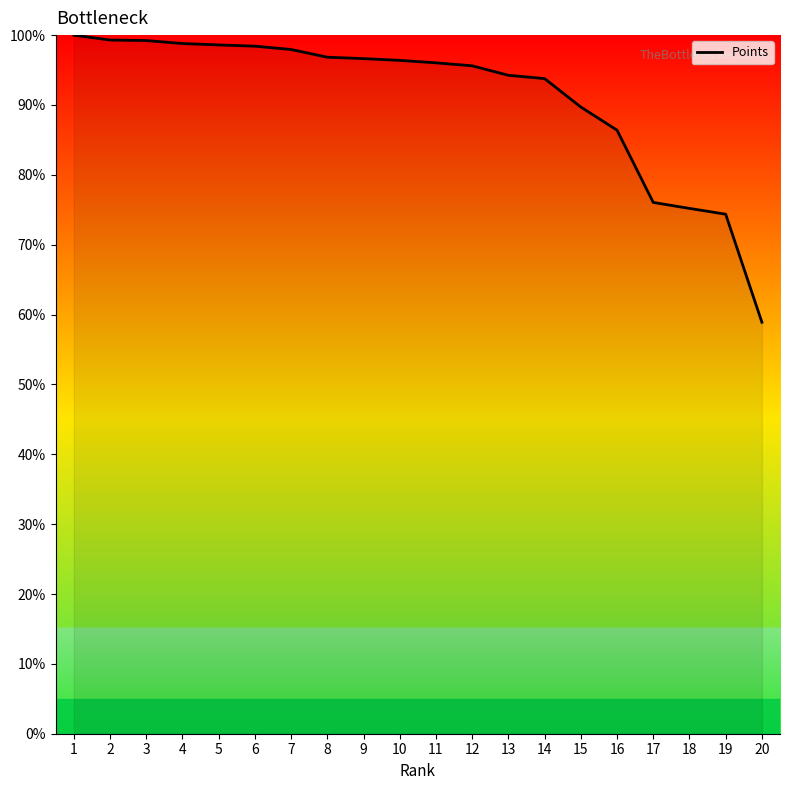

What is the difference between the values at 15 and 2?

9.6